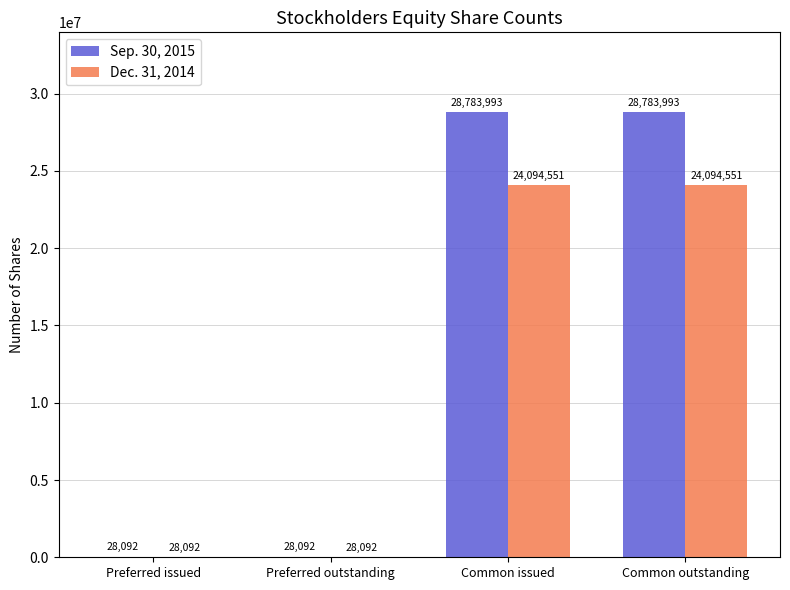

What is the total value across all series at Common issued?

52878544